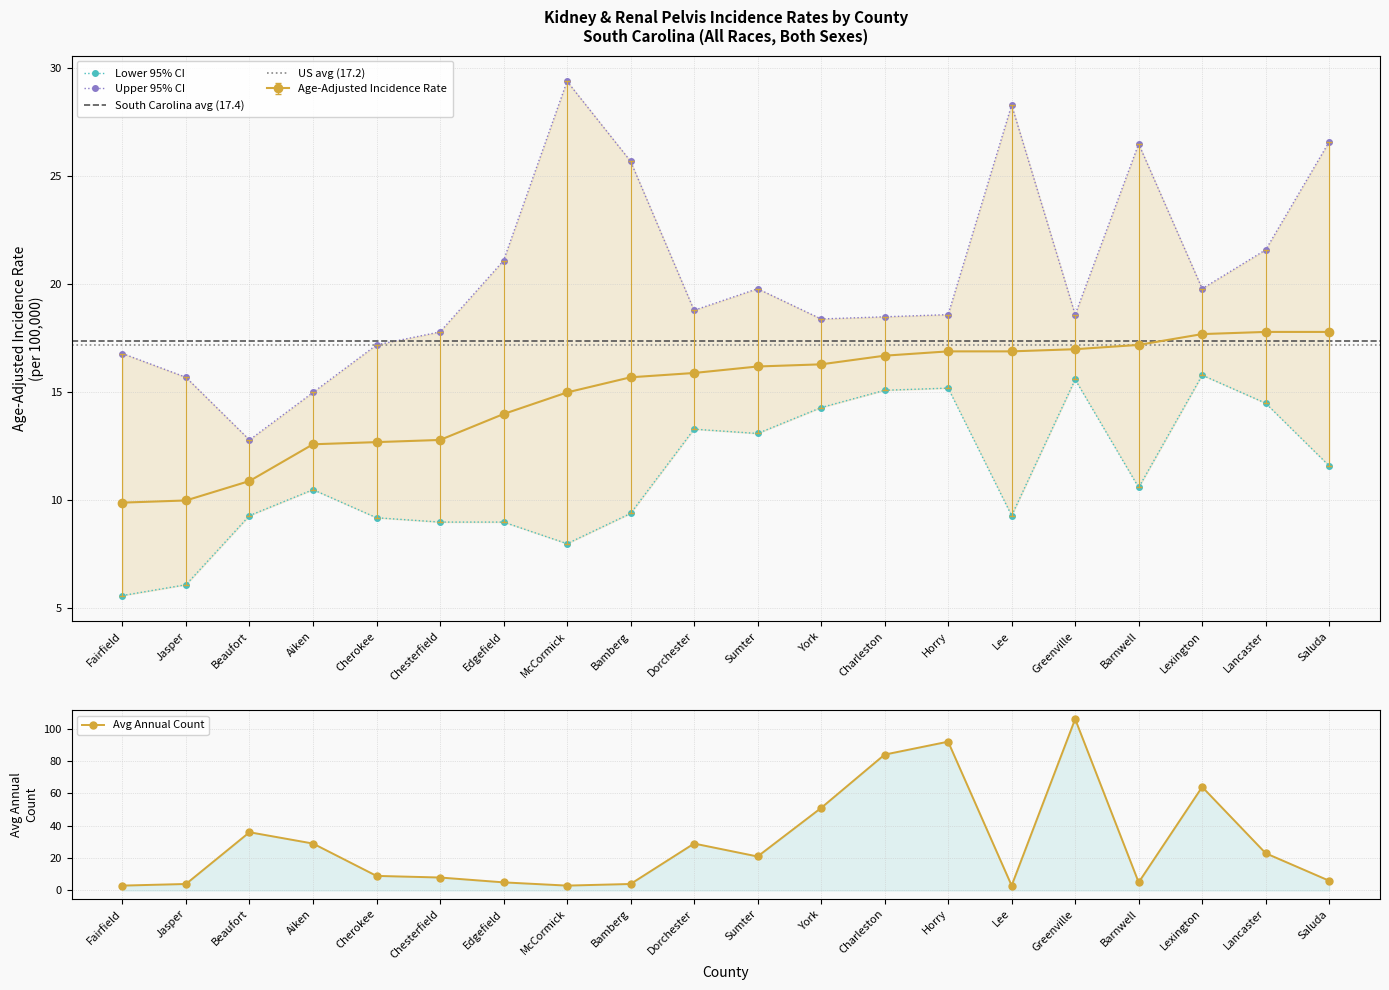

What is the difference between the maximum and minimum values in the Age-Adjusted Rate series?

7.9